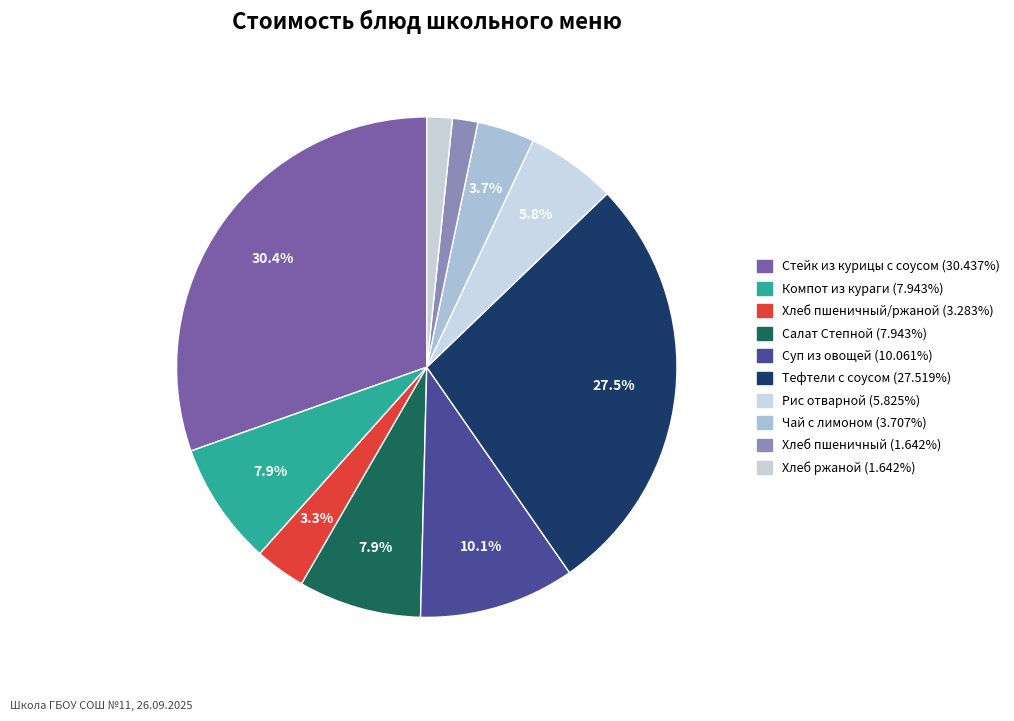

To the nearest percent, what is the difference between the largest and smallest slice percentages?

29%